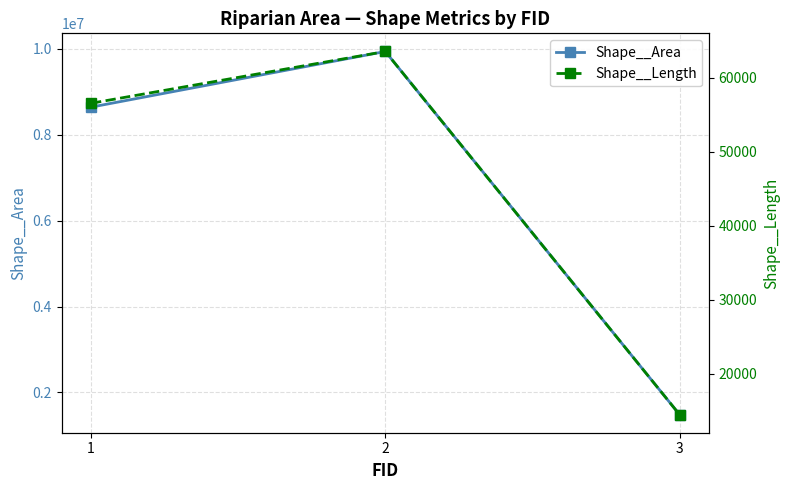

At how many categories does at least one series exceed 3231756?

2